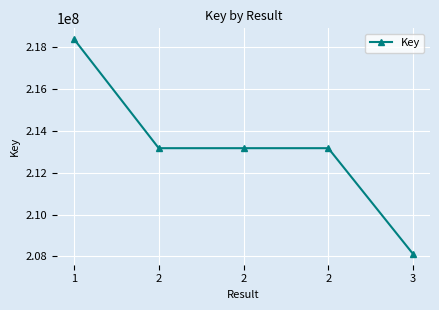

Which category has the highest value across all series?

1